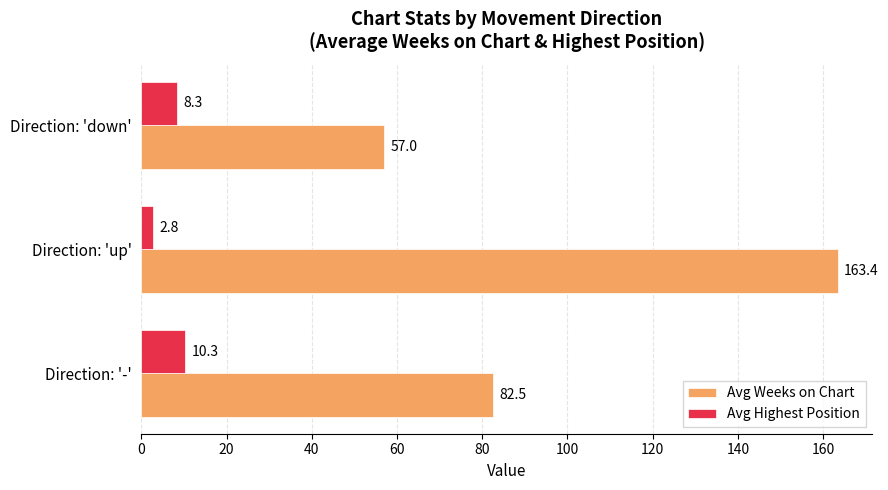

Which series has the largest total across all categories?

Avg Weeks on Chart